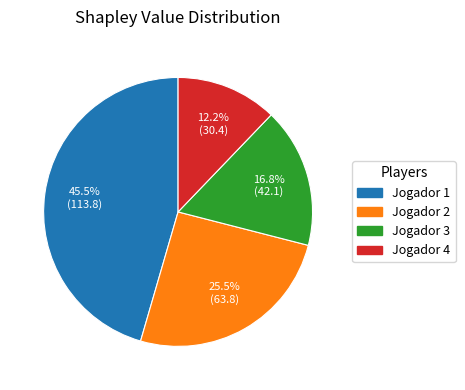

What is the largest slice in the pie chart?

Jogador 1